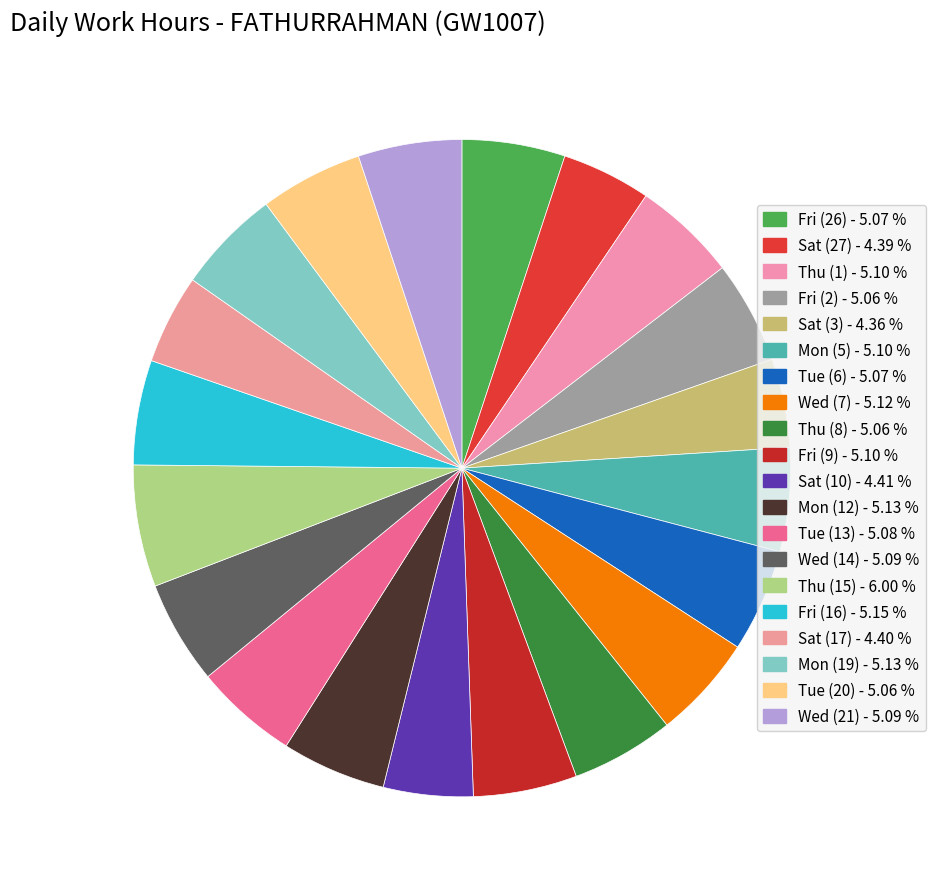

Is there any slice that represents more than half of the pie?

No